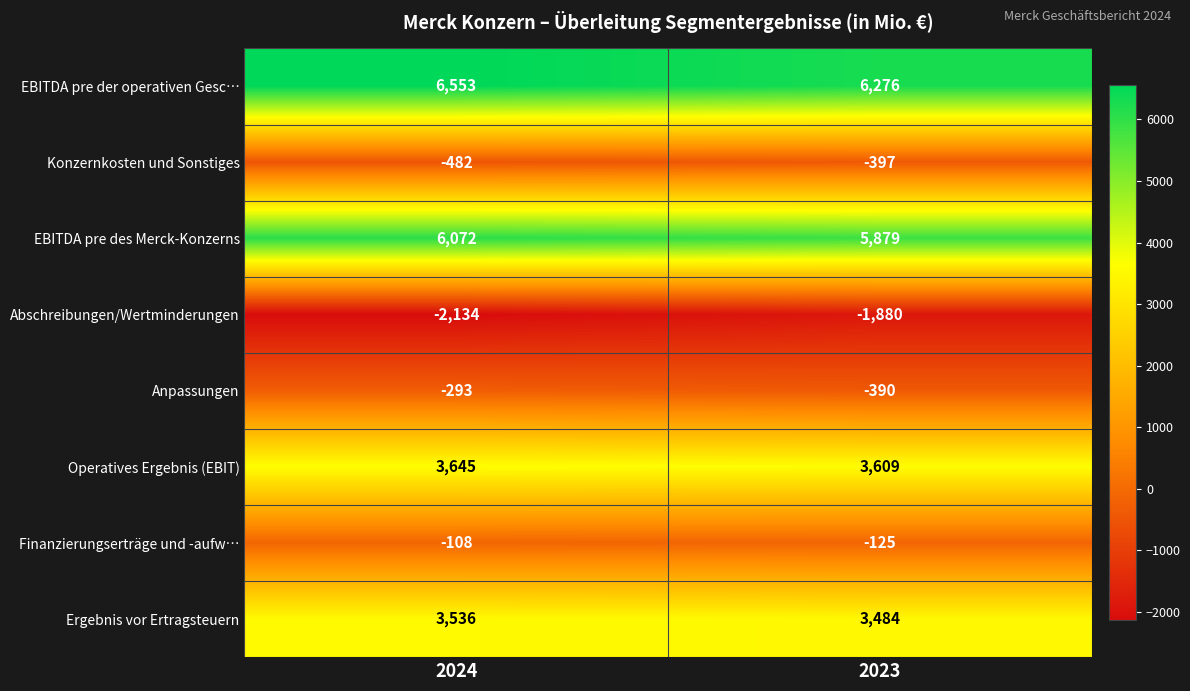

How many categories are shown in the chart?

2